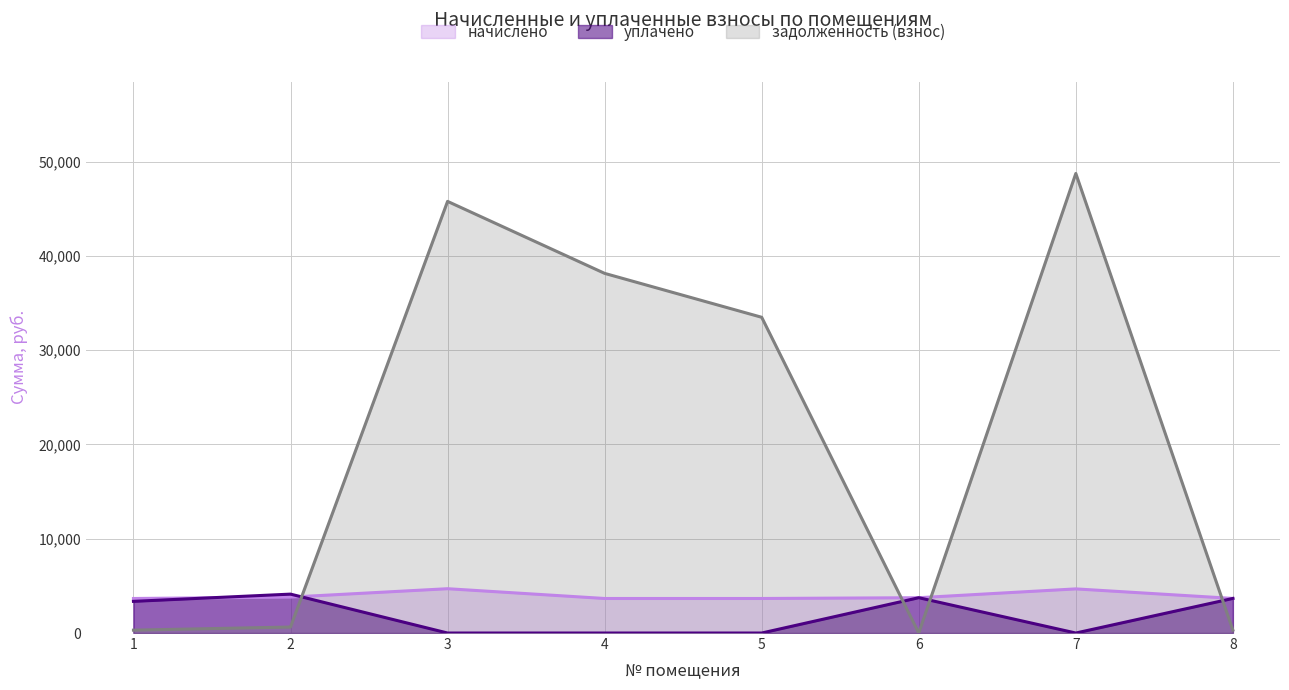

What is the total value across all series at 1?

7327.7